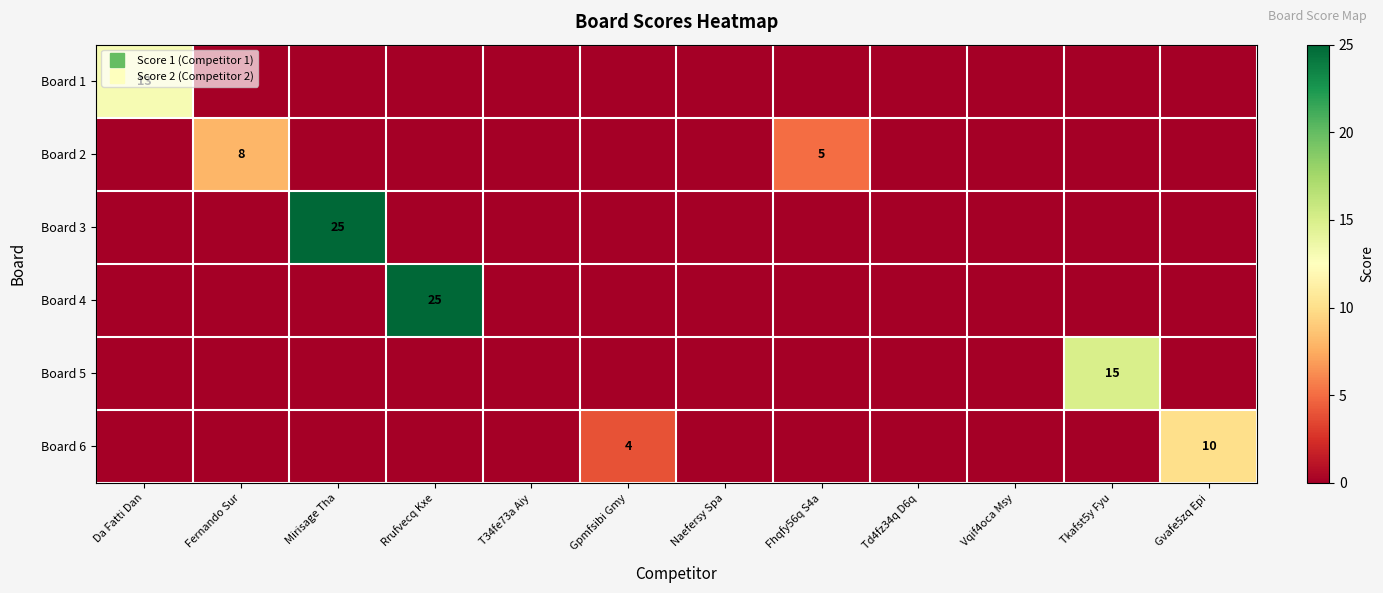

At which category is the sum across all series the highest?

Mirisage Tha